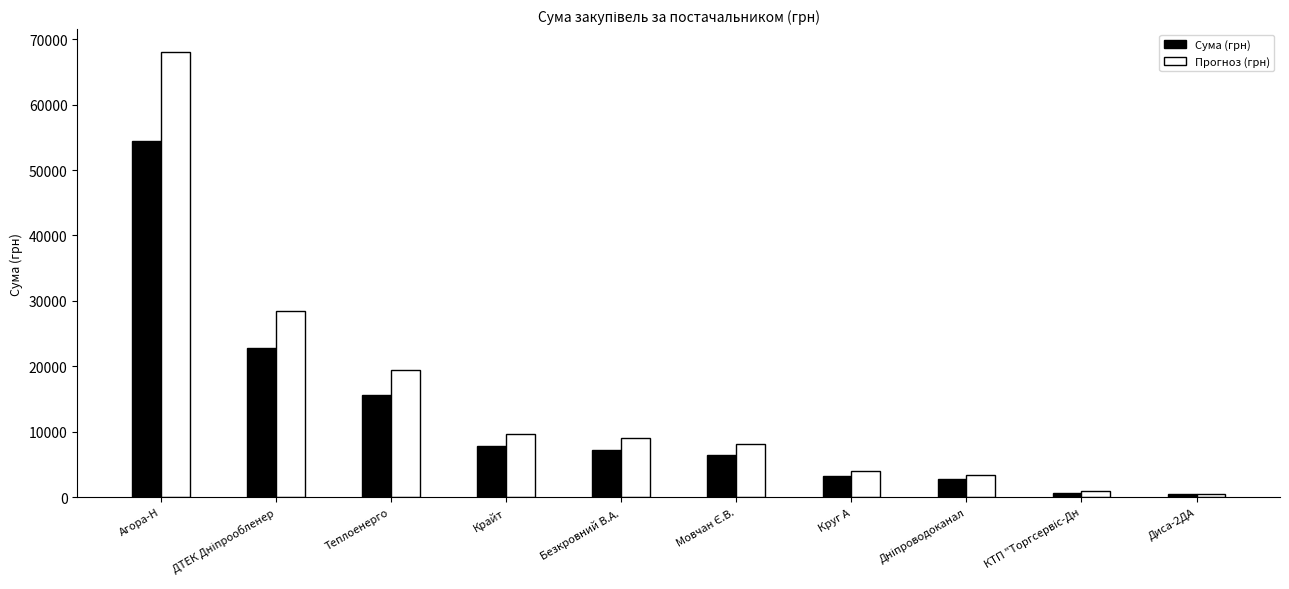

Count the number of data series in this chart.

2